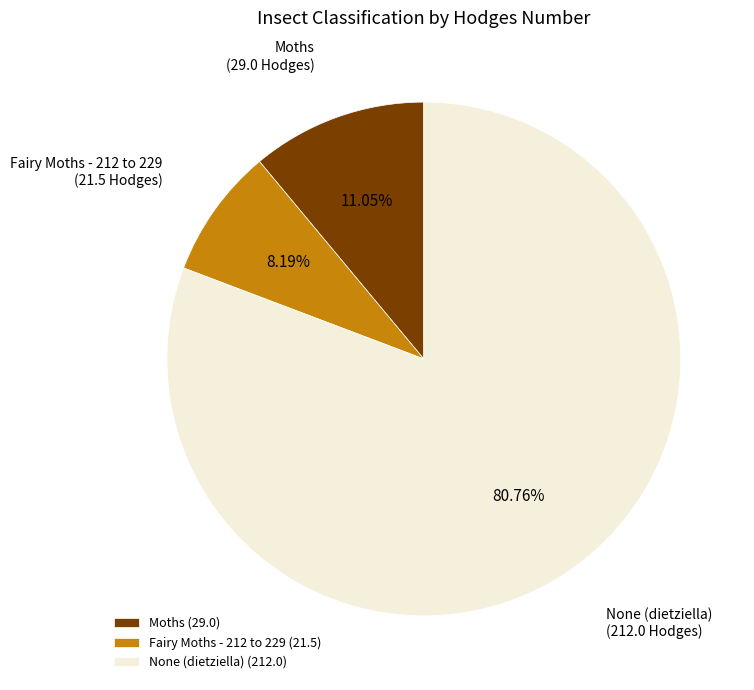

What percentage is the None (dietziella) slice, to the nearest percent?

81%